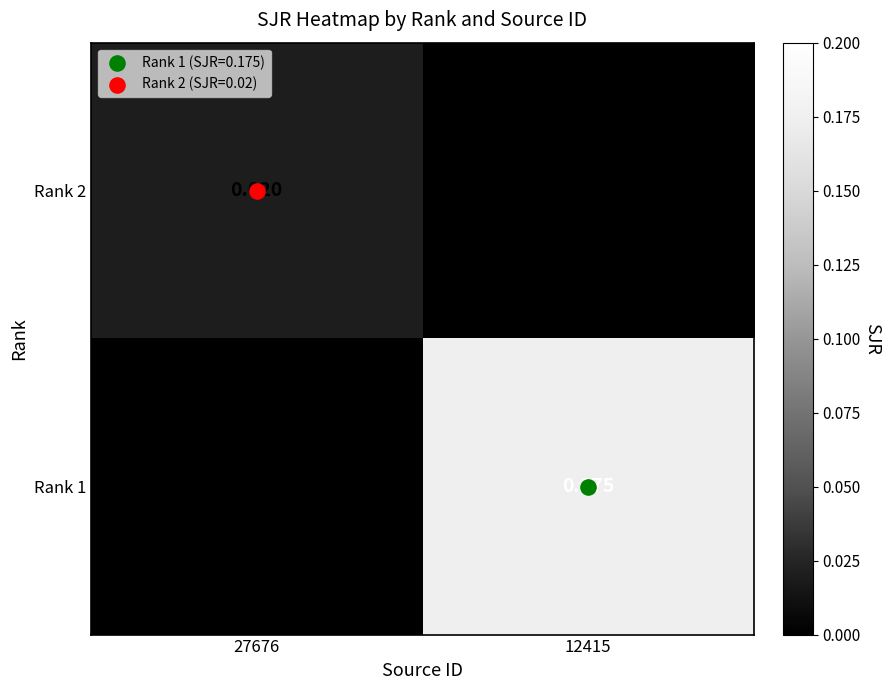

Which series has the widest spread of values?

Rank 1